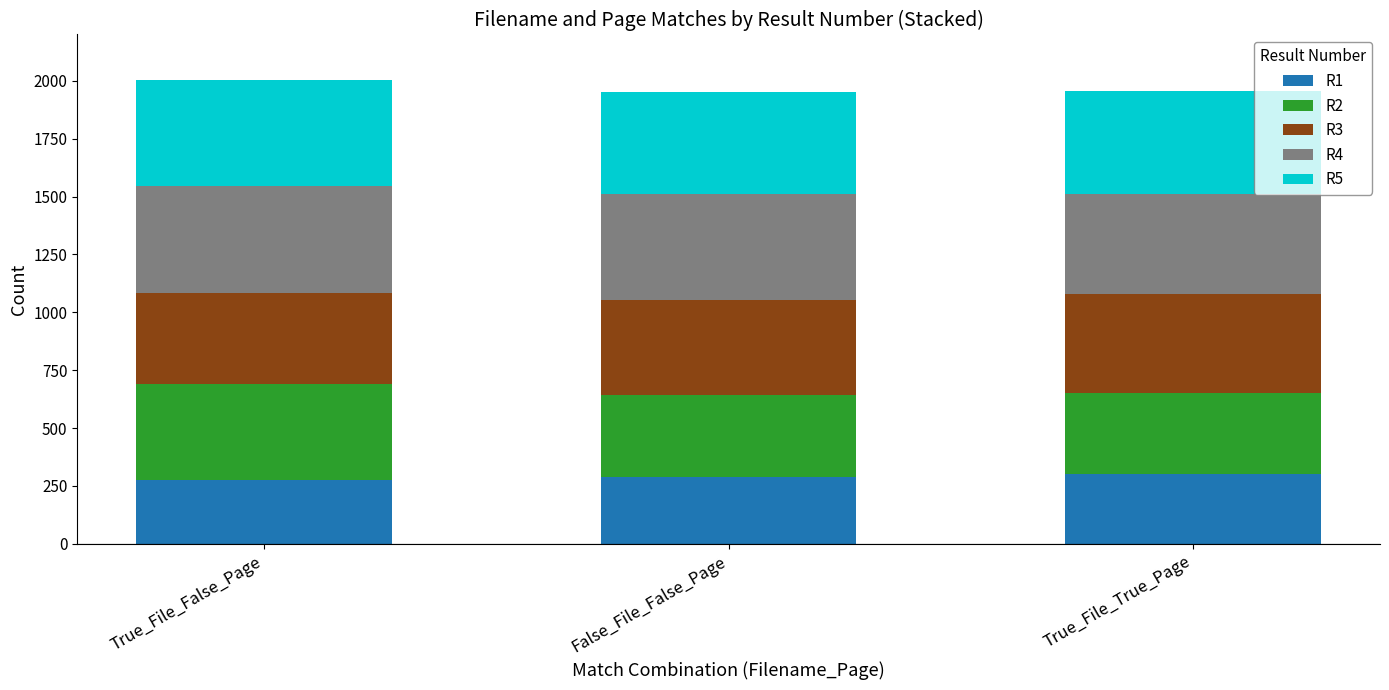

What is the total value across all series at True_File_True_Page?

1955